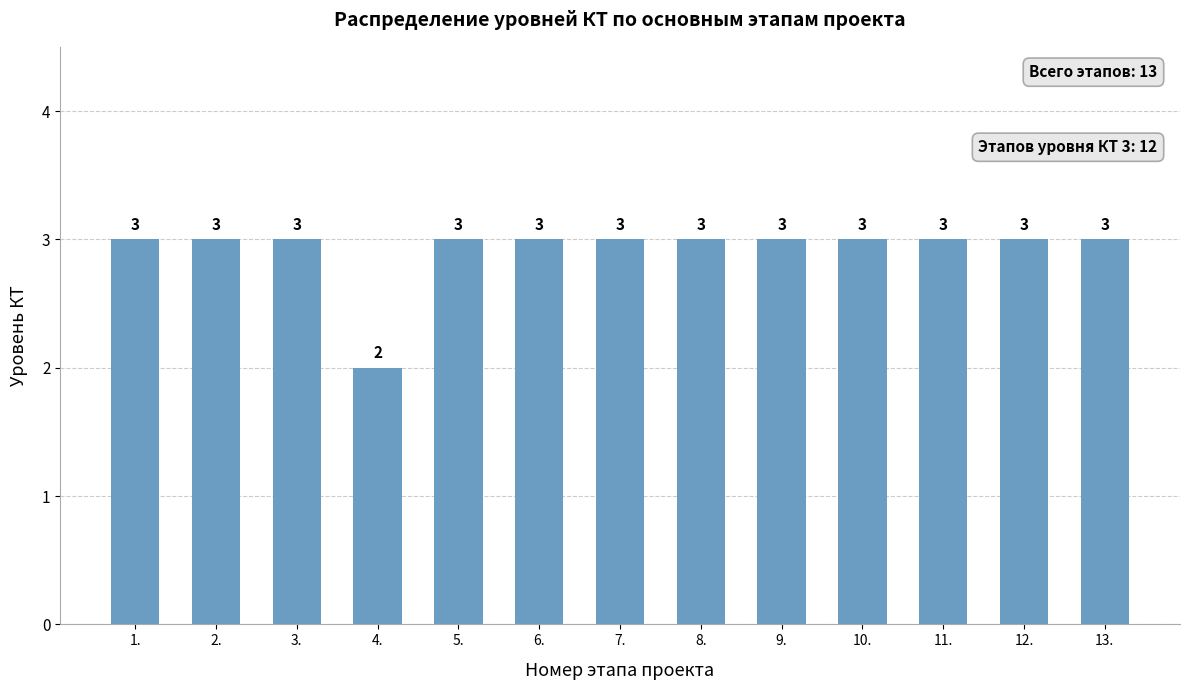

What is the sum of all values?

38